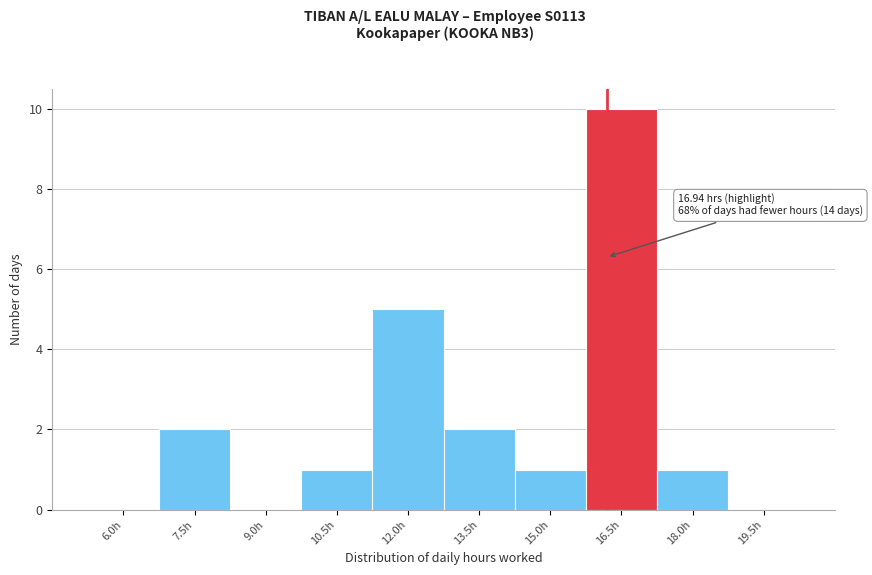

Reading left to right, what are all the values shown in this chart?

6.0h=0	7.5h=2	9.0h=0	10.5h=1	12.0h=5	13.5h=2	15.0h=1	16.5h=10	18.0h=1	19.5h=0